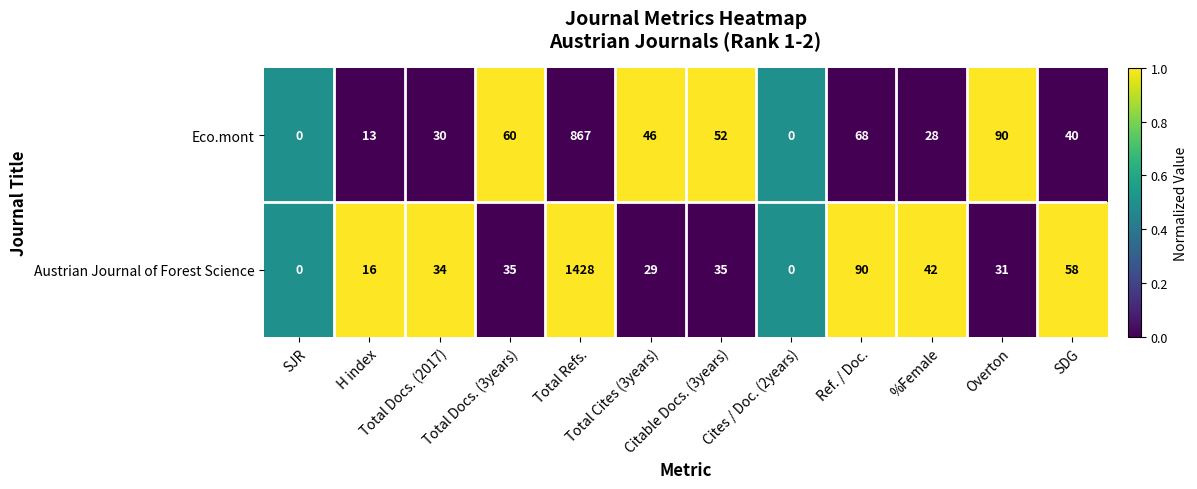

Which series has the largest range (max minus min)?

Austrian Journal of Forest Science